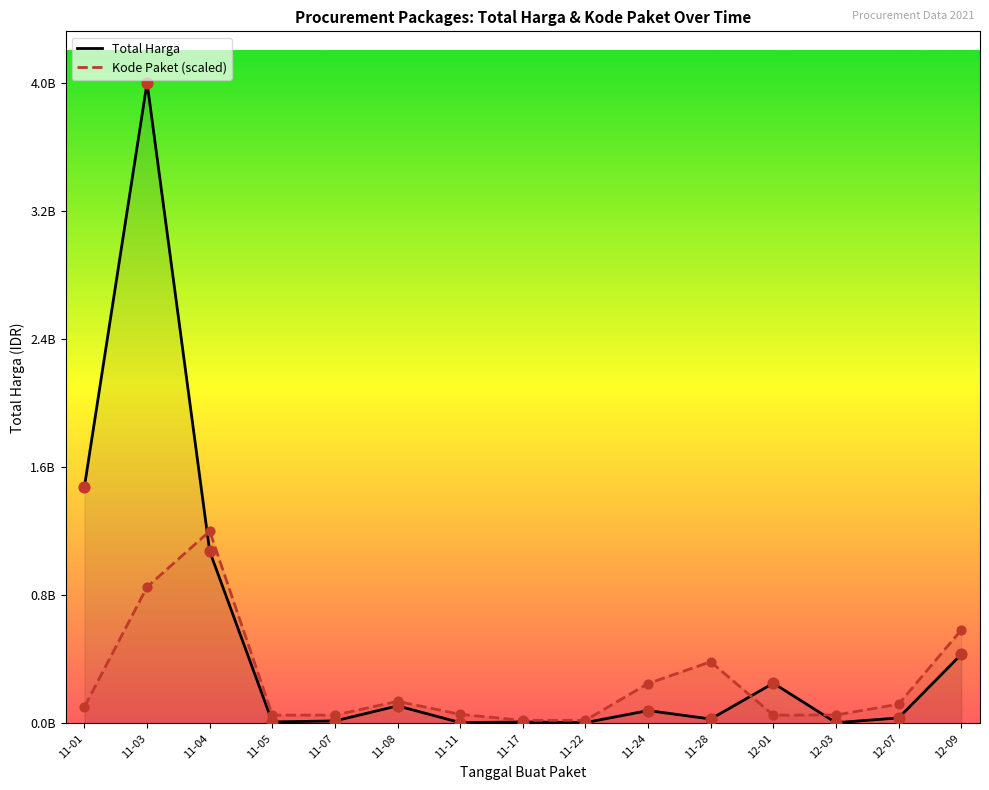

Which series contains the lowest Y value?

Total Harga